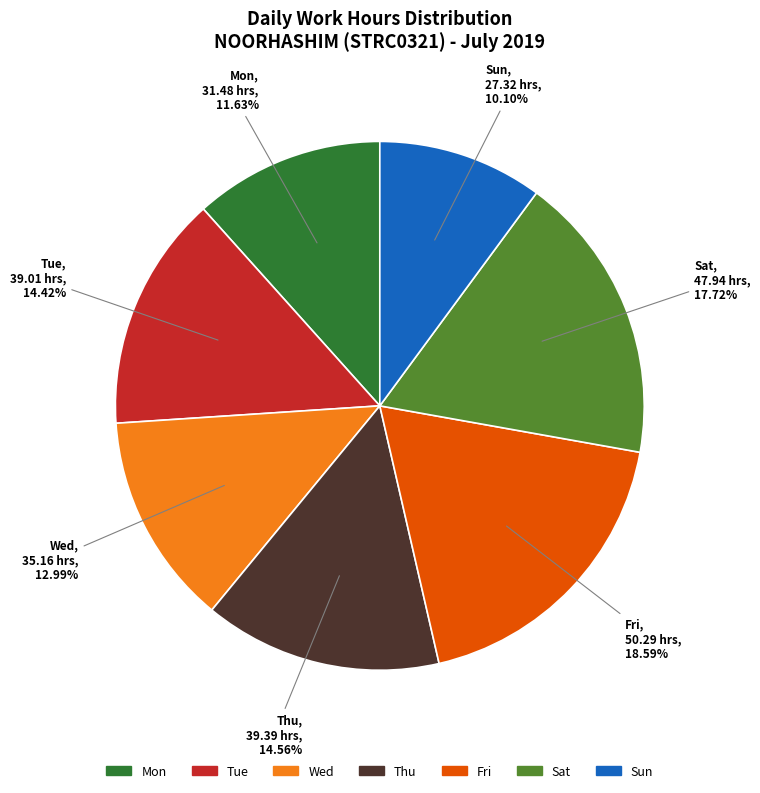

Does any single category account for the majority?

No